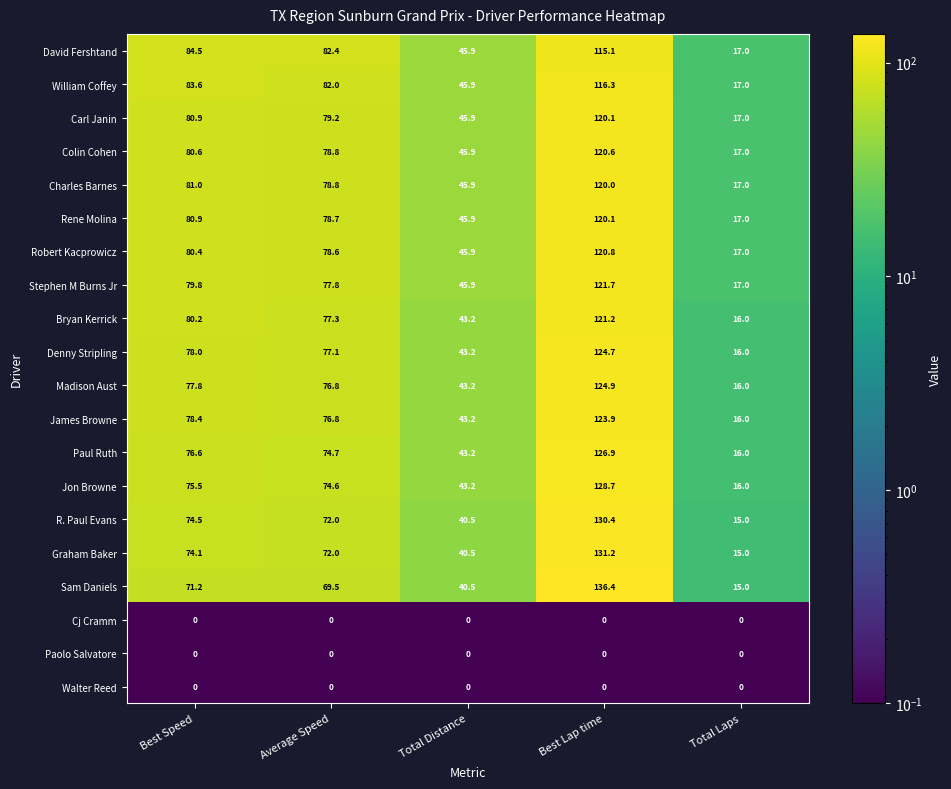

Where is Graham Baker nearest to the value 73?

Average Speed